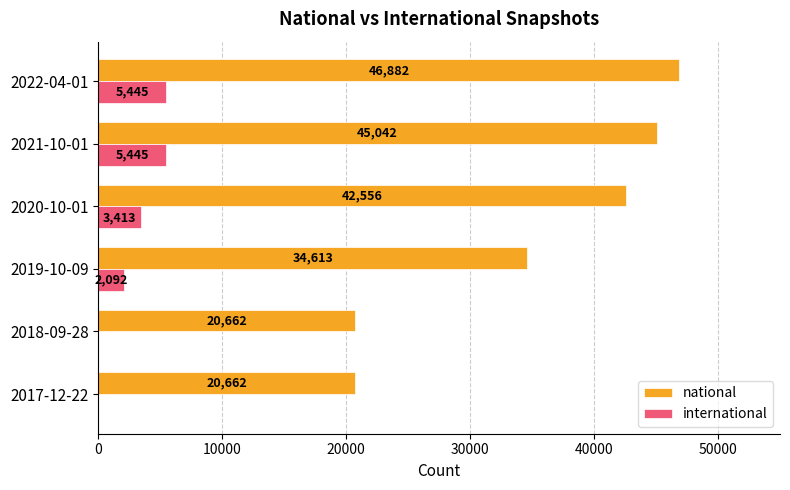

What value does the national series have at 2017-12-22, to the nearest 100?

20700